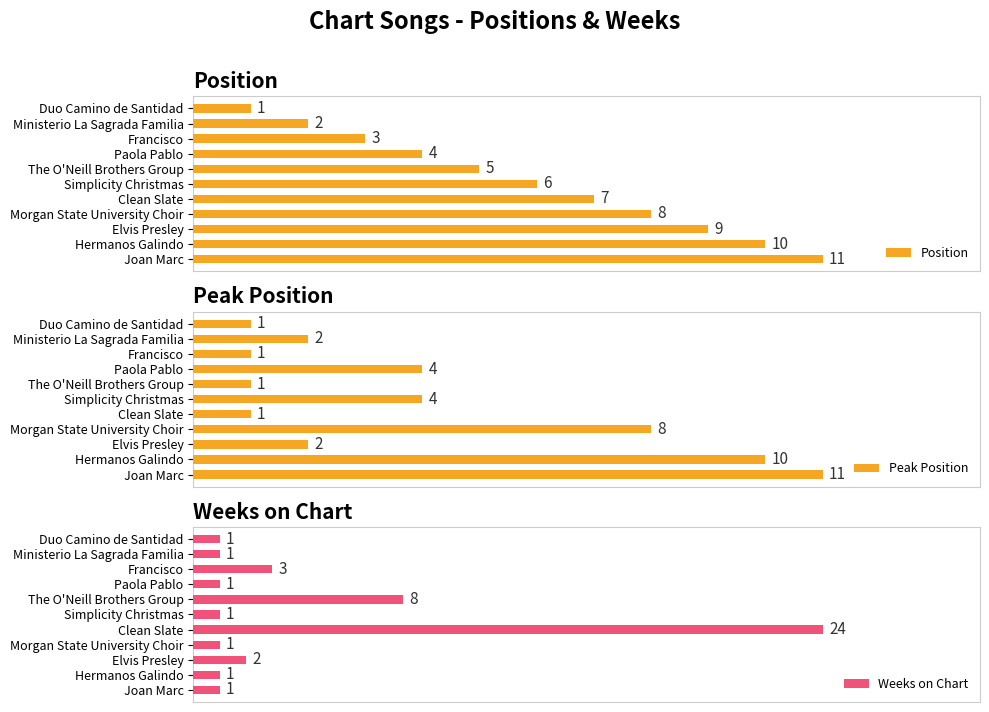

Rank the series by their maximum value, from lowest to highest.

Position, Peak Position, Weeks on Chart